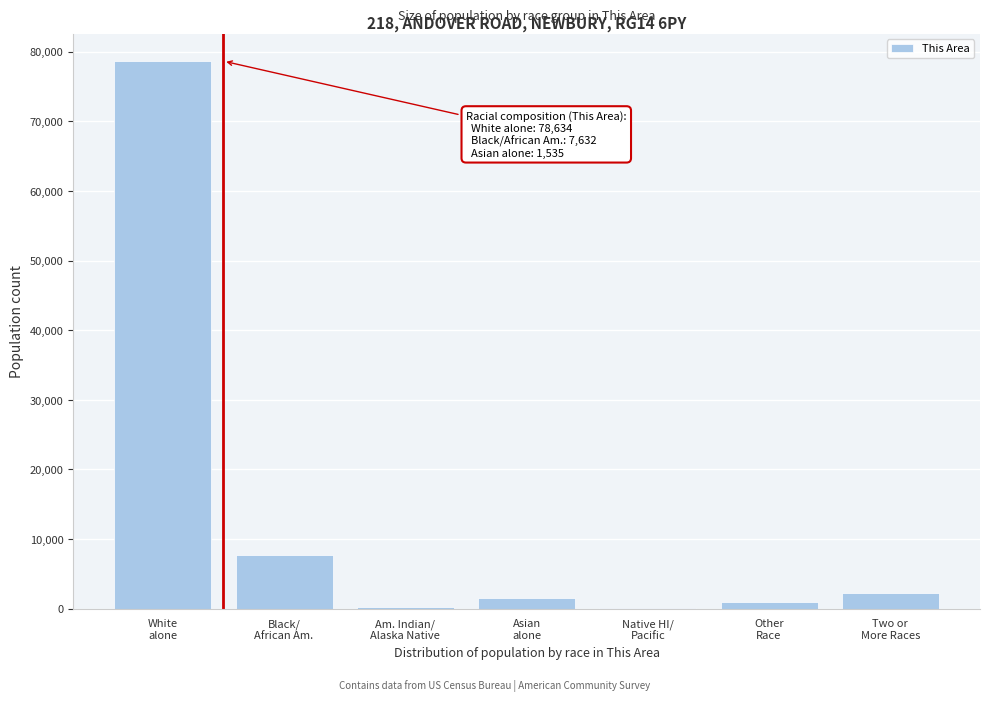

What is the greatest value displayed?

78634